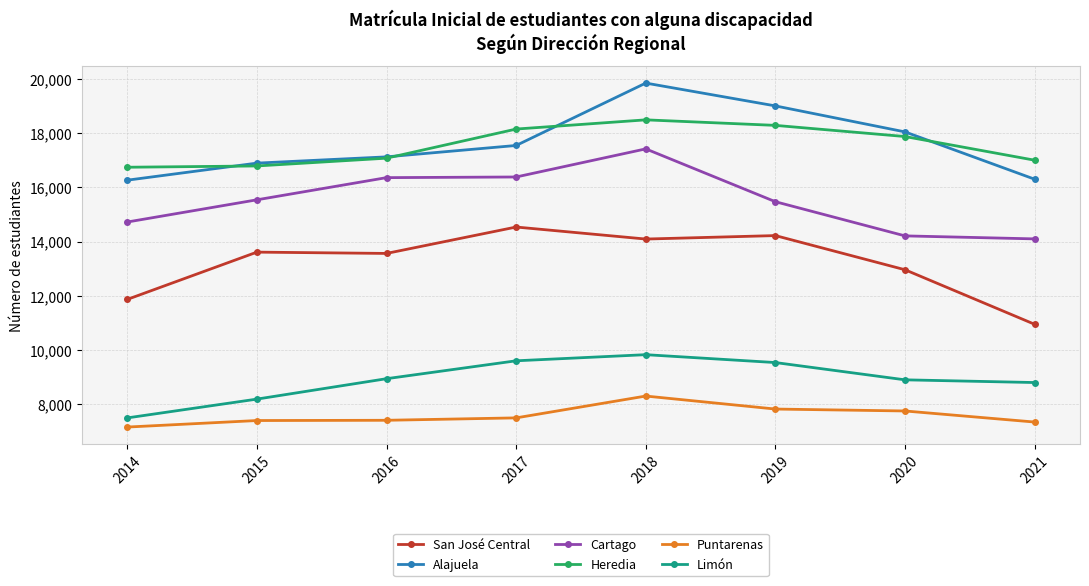

What is the total value across all series at 2015?

78408